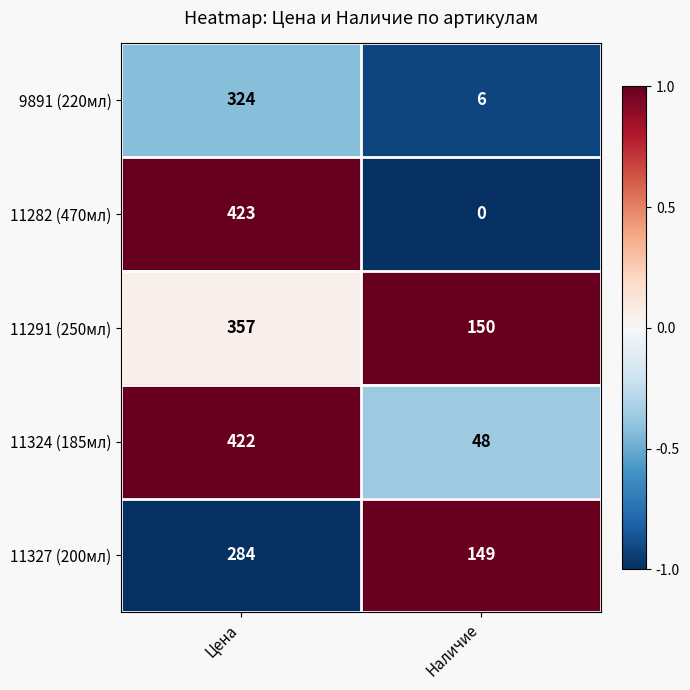

List the labels in order of 11282 (470мл) value, smallest first.

Наличие, Цена